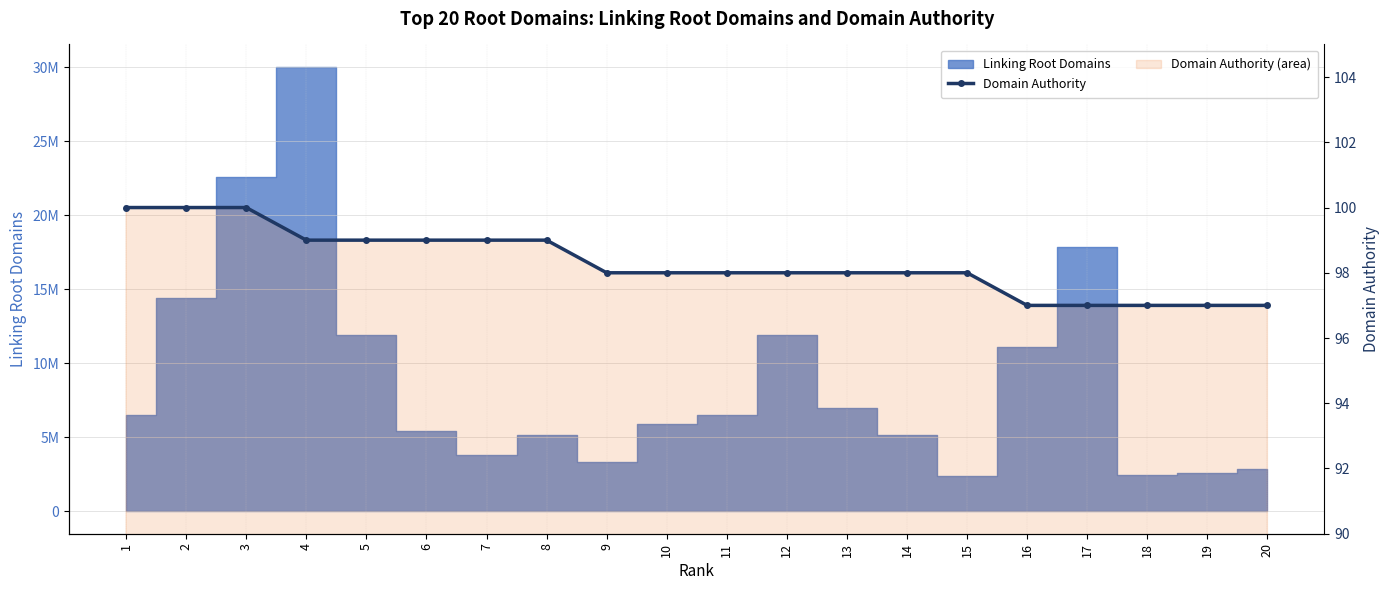

At which label does the data first exceed 98?

1